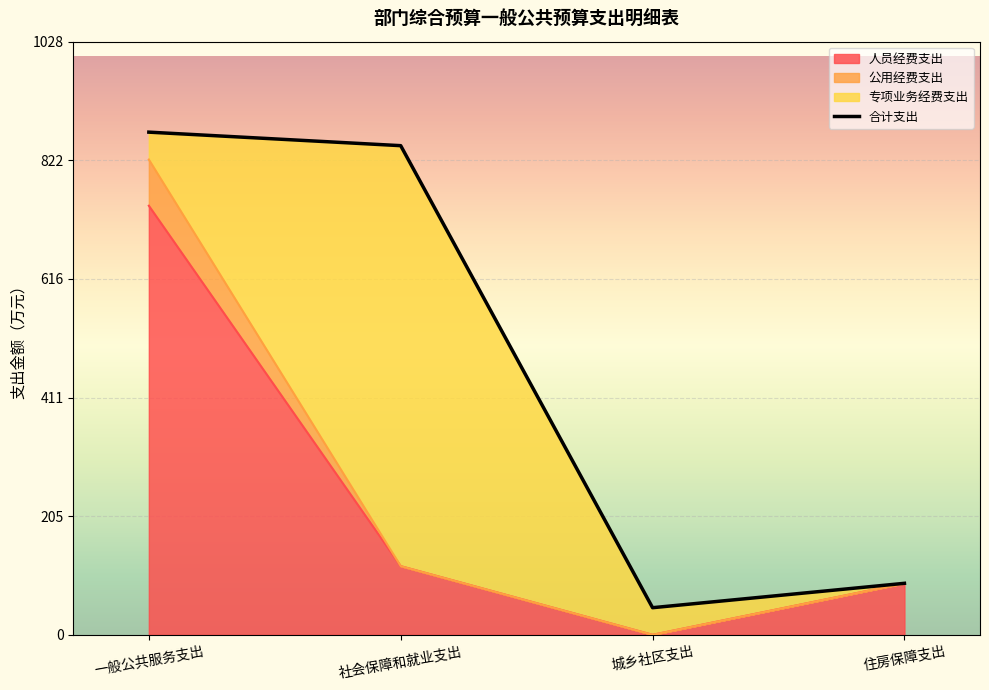

What is the smallest value displayed?

47.0